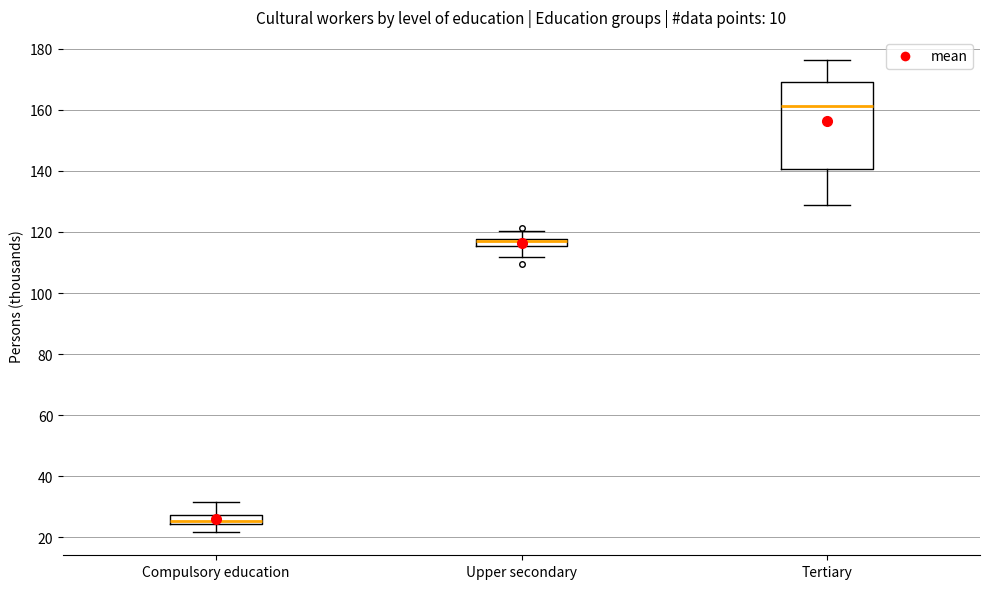

Comparing the boxes themselves (not the whiskers), which one is the tallest?

Tertiary